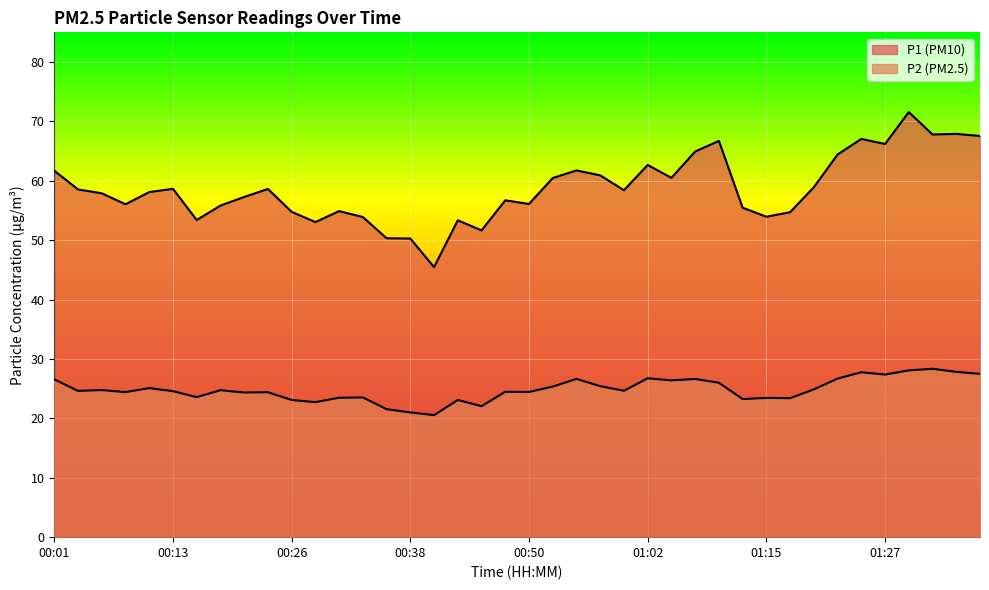

What position from the left is 00:28?

12